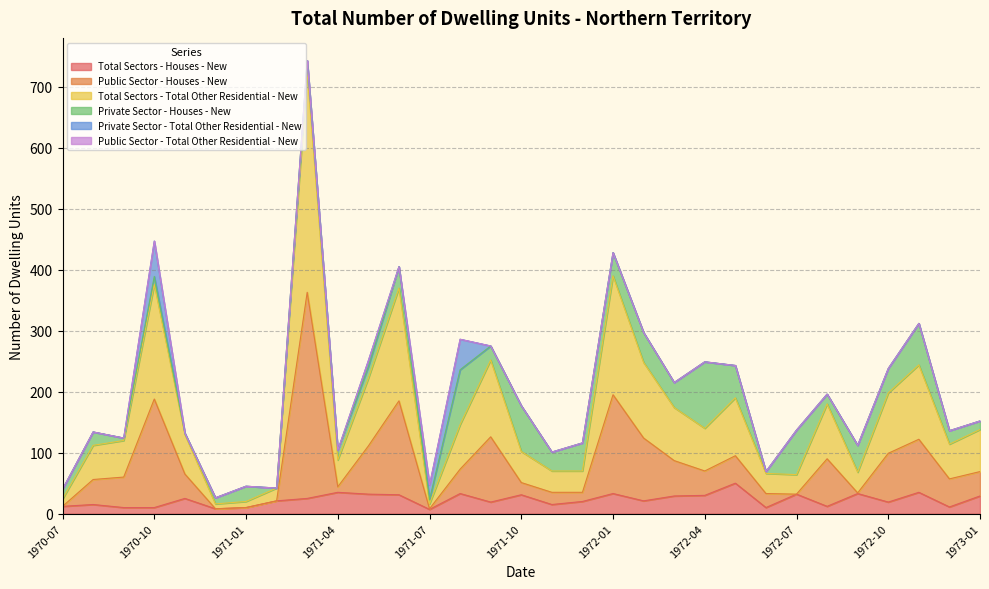

Does the chart display data point markers on the line(s)?

No